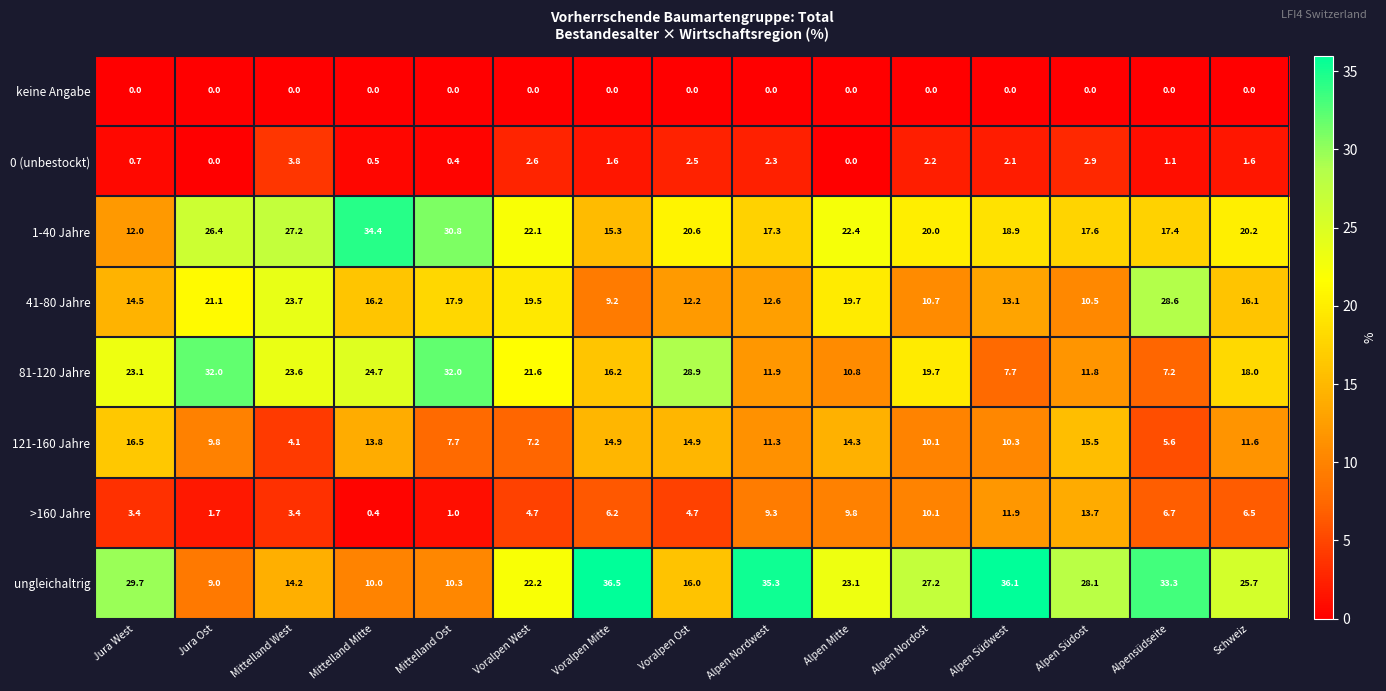

Which series has the largest total across all categories?

ungleichaltrig